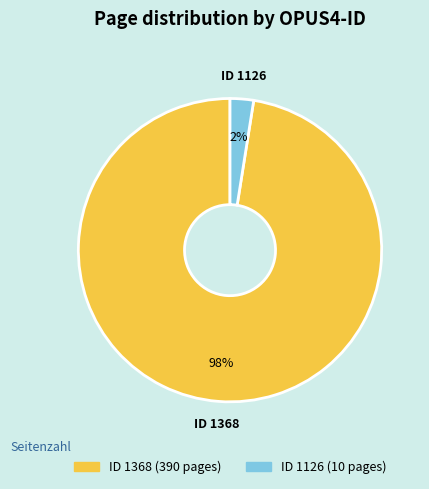

To the nearest percent, what is the average slice percentage?

50%